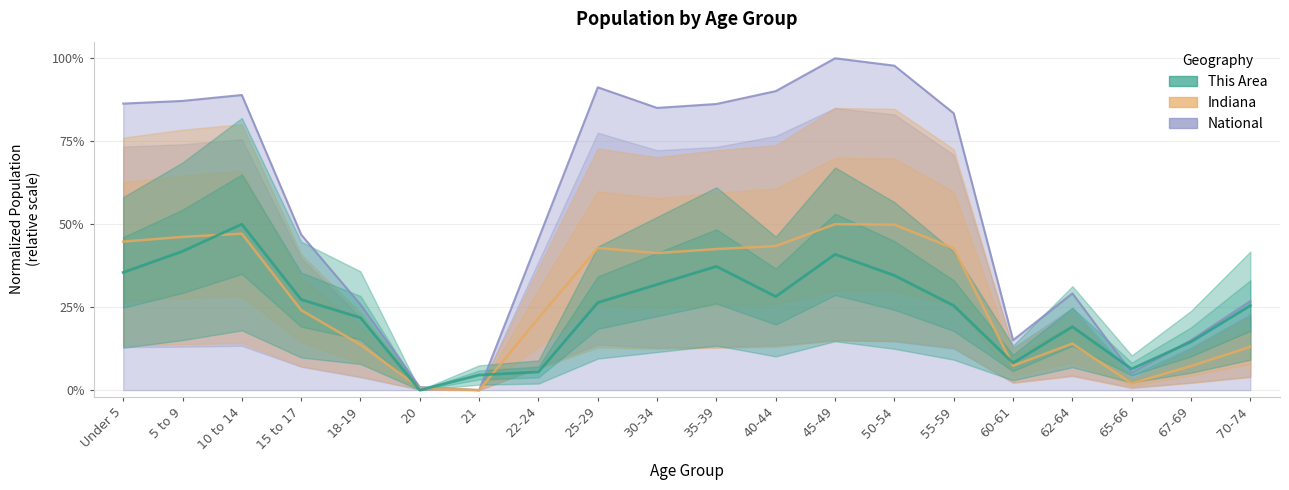

How many lines are shown in the chart?

3